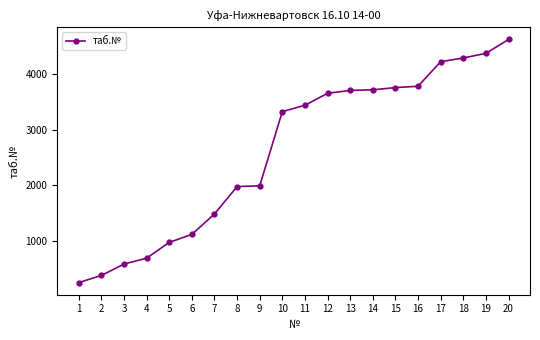

What is the smallest value displayed?

243